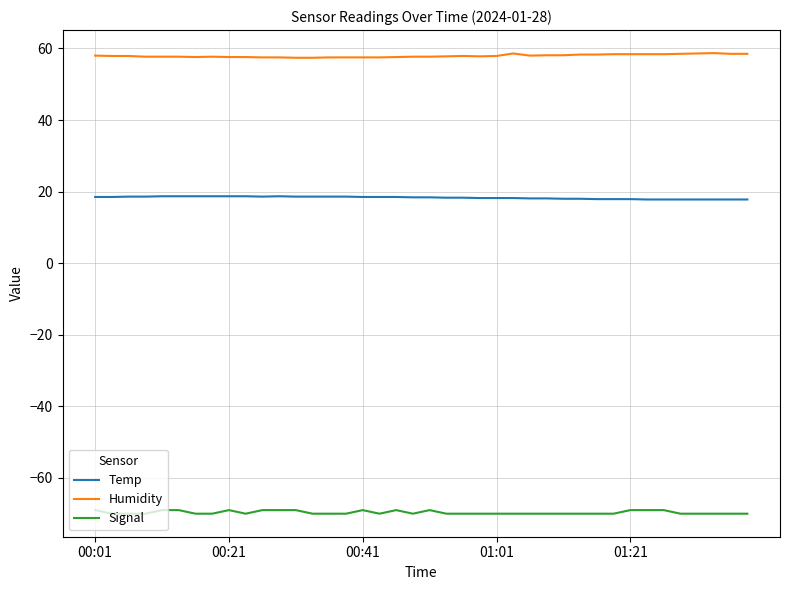

Rank the series by their average value, from highest to lowest.

Humidity, Temp, Signal